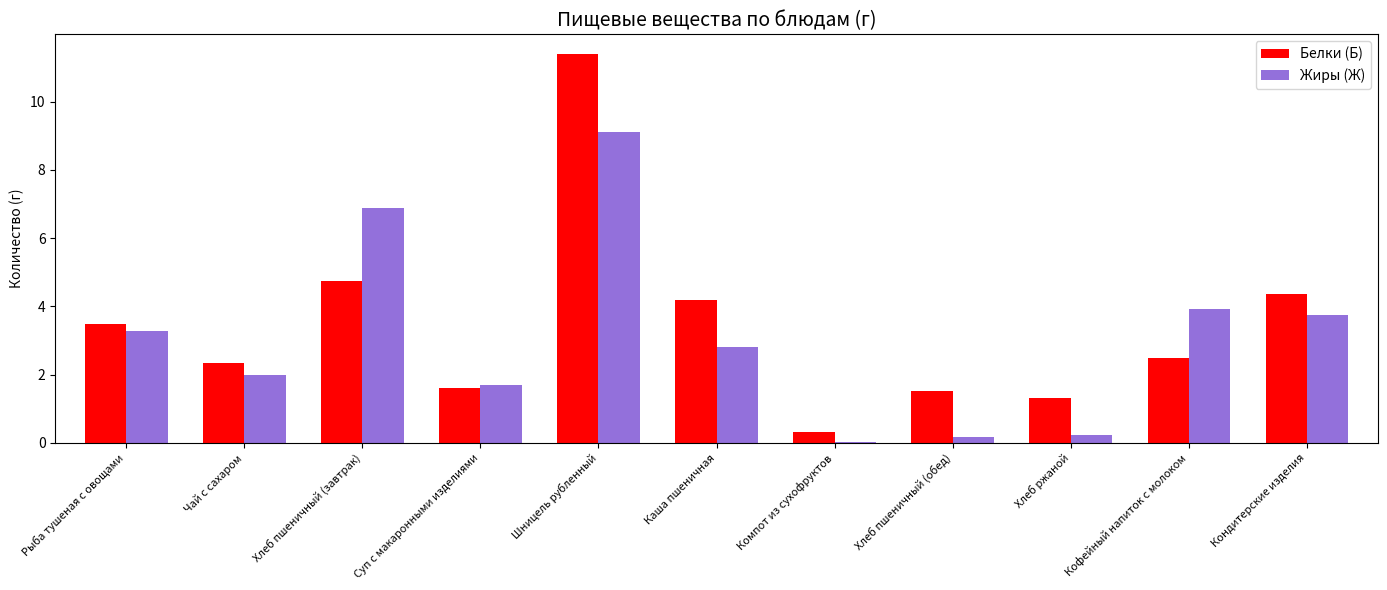

Are the bars horizontal?

No